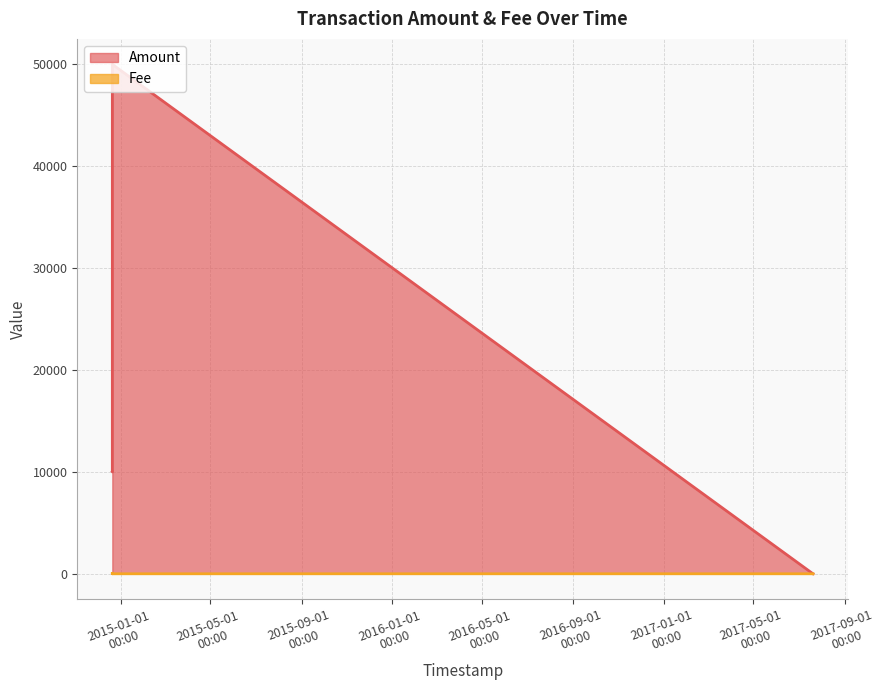

What is the difference between the maximum and minimum values in the Amount series?

50000